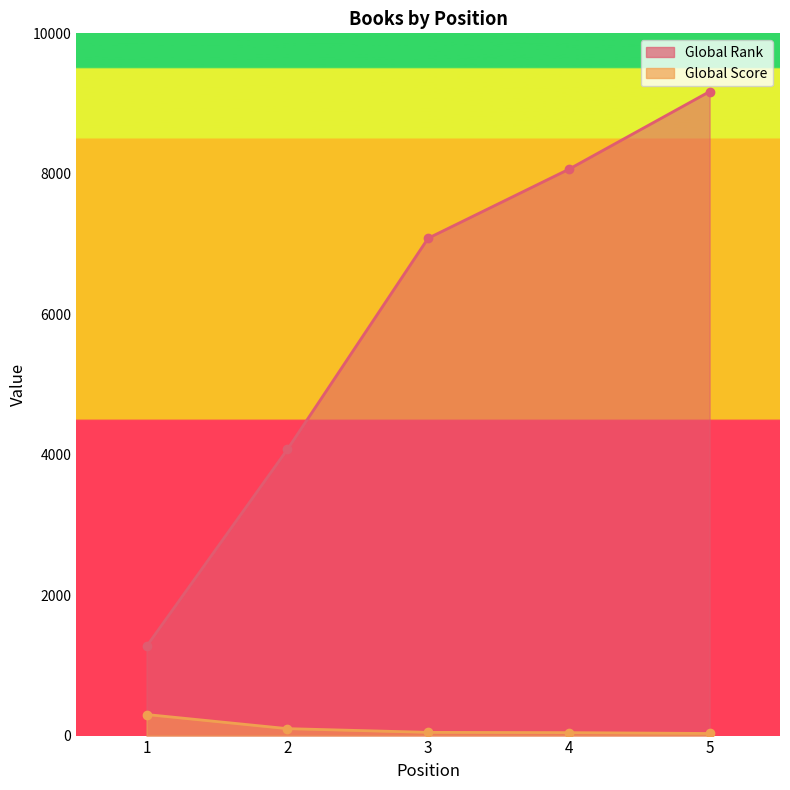

How many data points in Global Rank are above 7082?

2